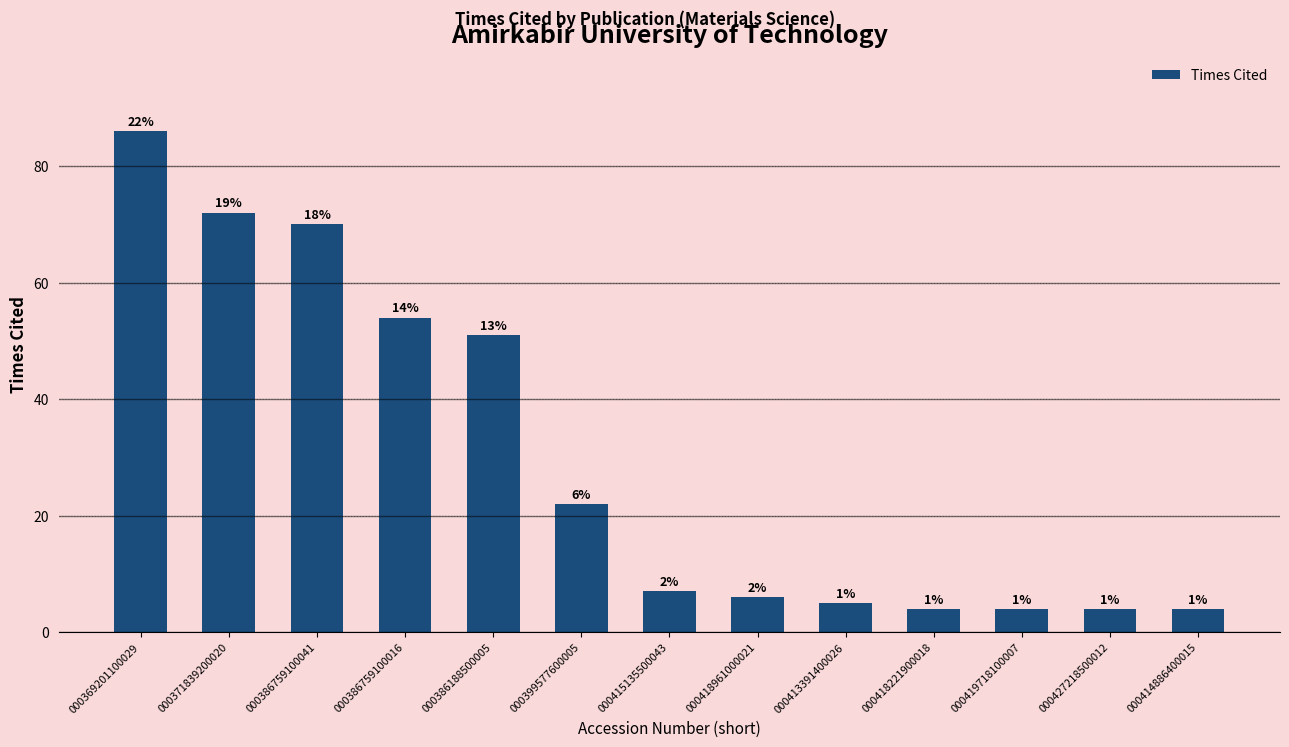

How many bars are there in total?

13